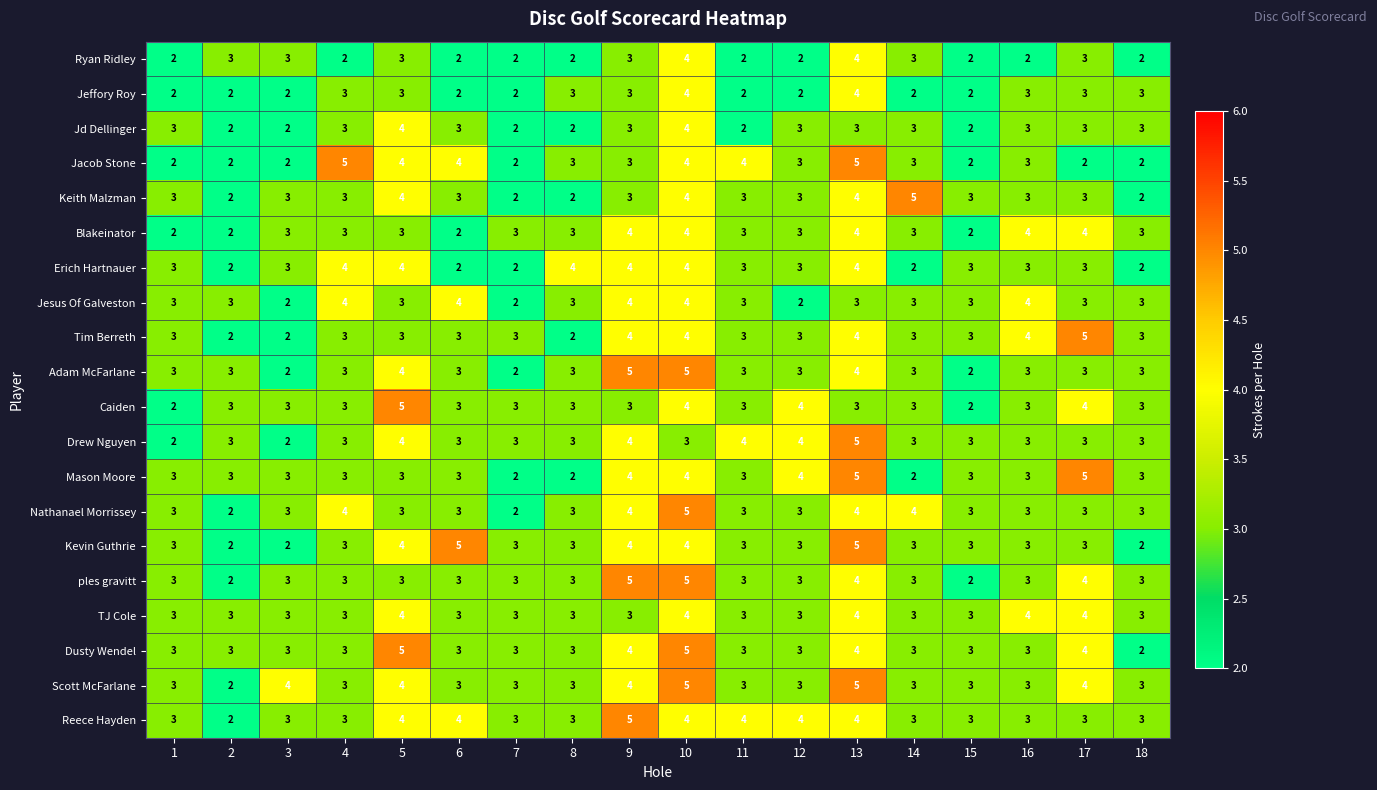

At which category is the sum across all series the highest?

10